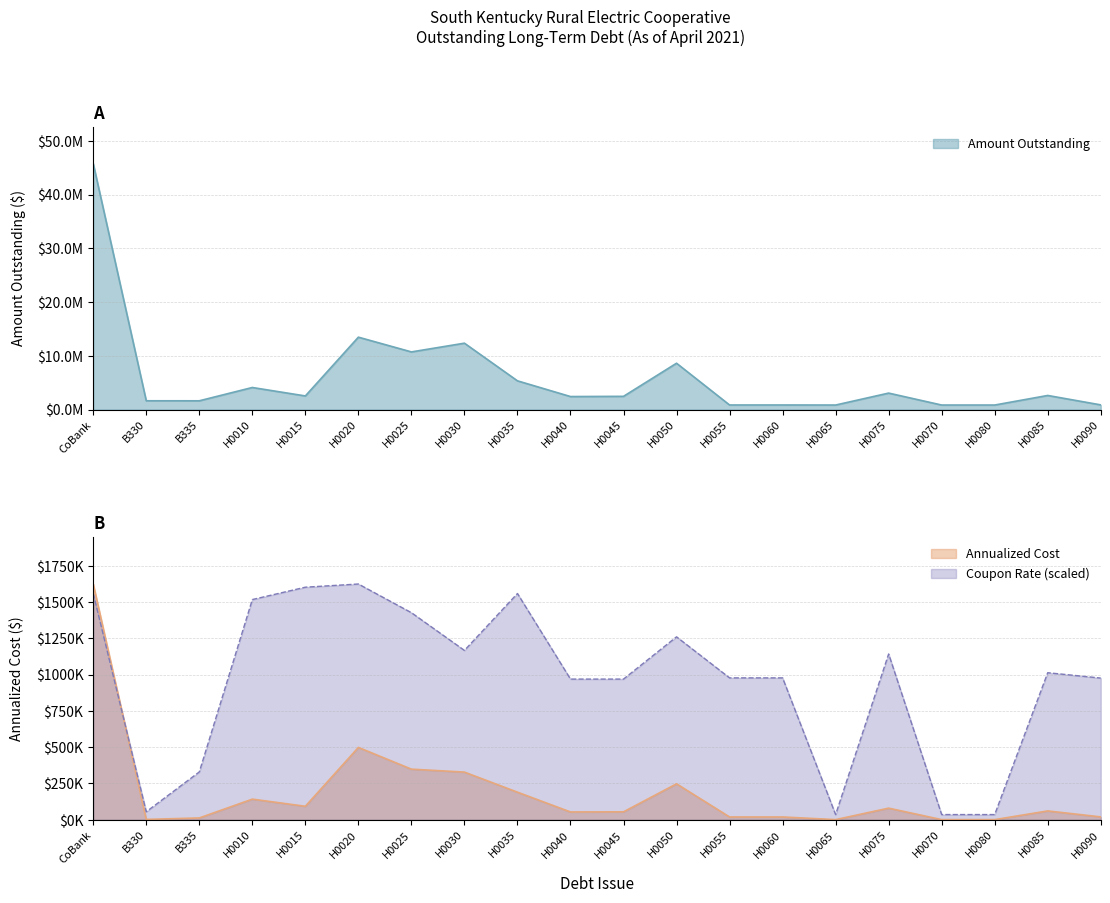

True or false: Annualized Cost has a value of 27419.7 at H0055.

False